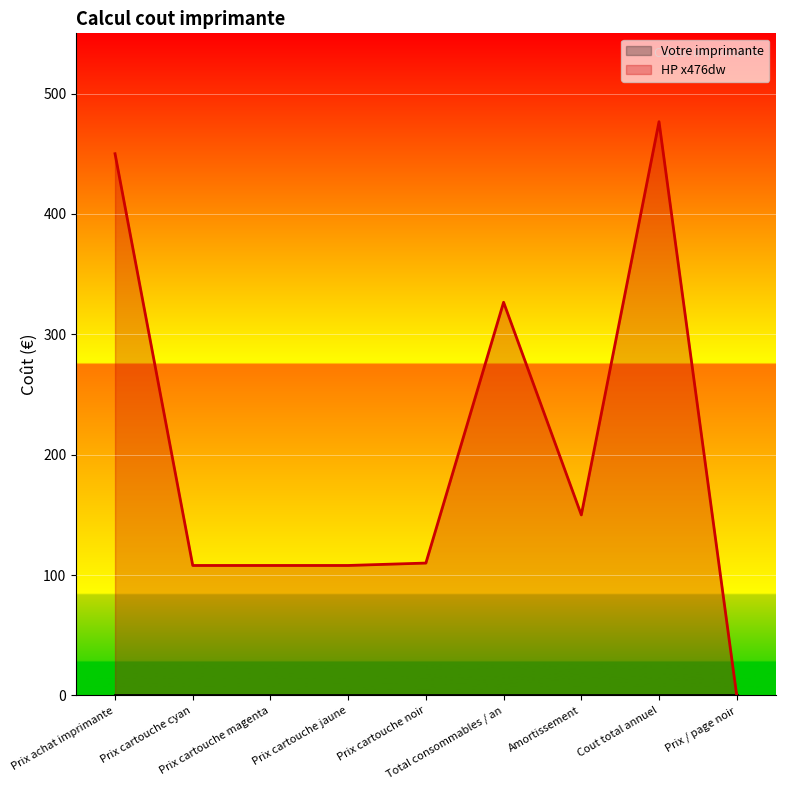

At which label is the value closest to 238?

Amortissement